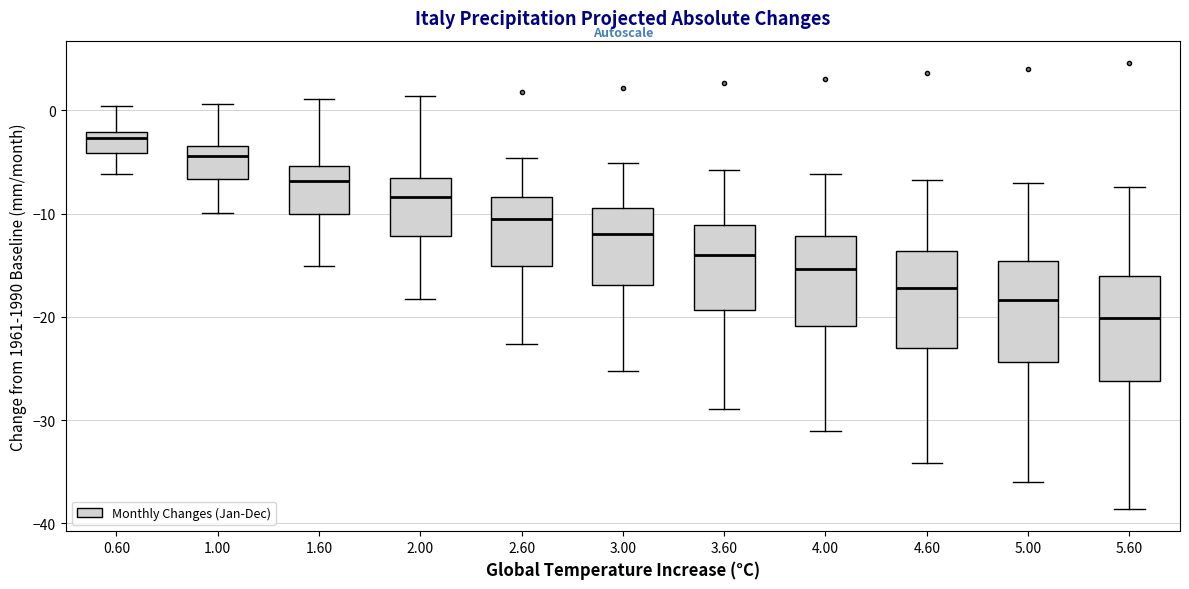

Which box's median line is the lowest?

5.60